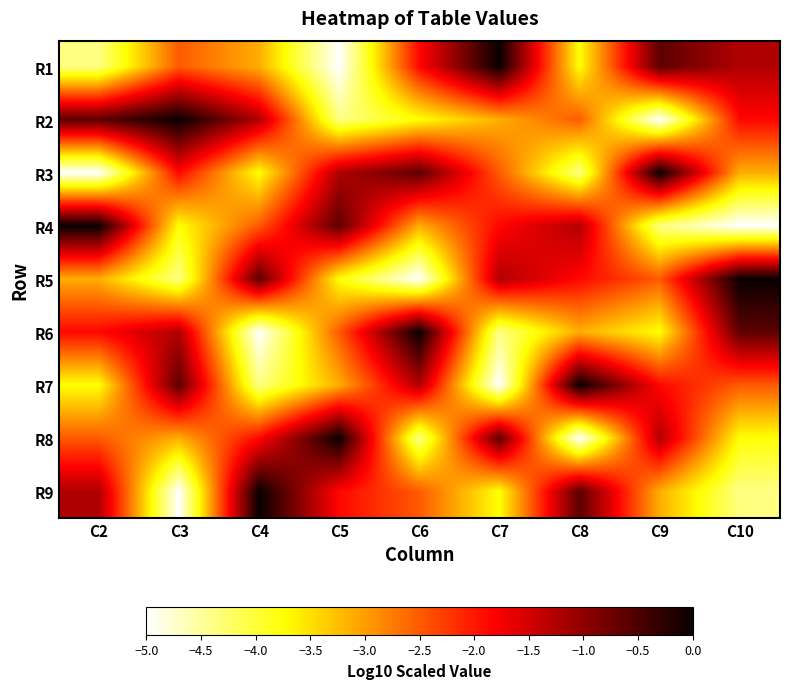

At which category is the sum across all series the highest?

C2